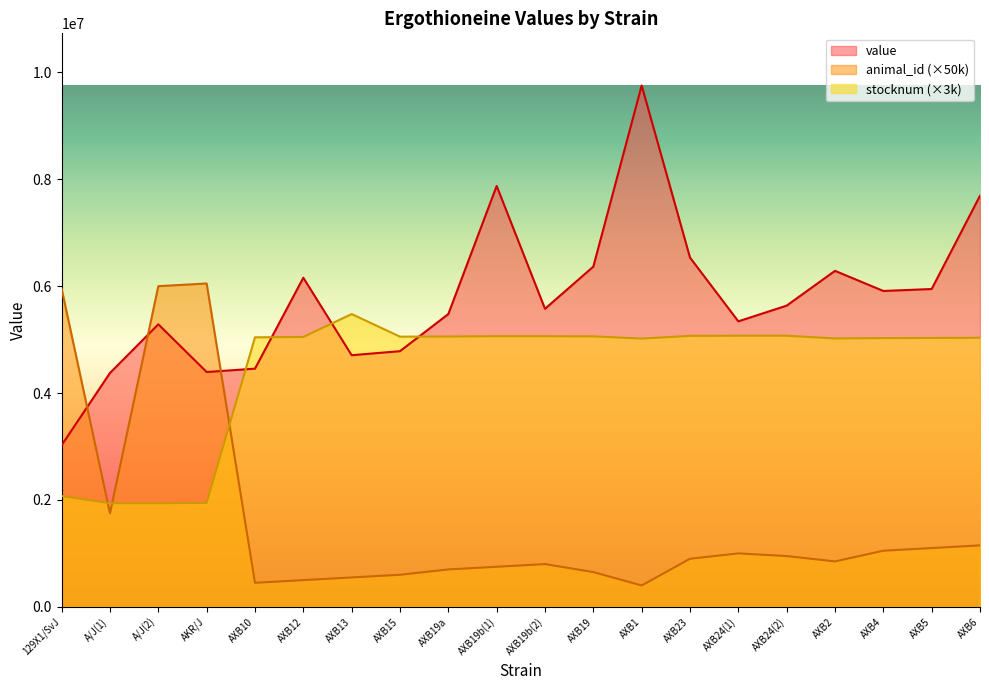

Which series ends up on top after the final intersection of animal_id and value?

value